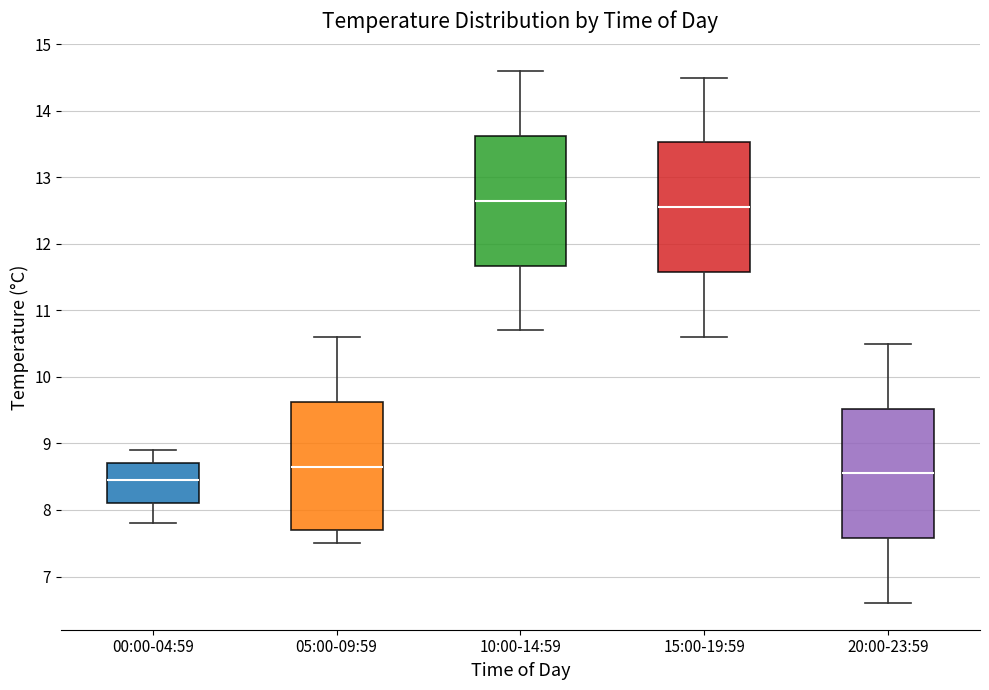

Reading left to right, read every box against the y-axis: the position of its median line, the range the box covers, and the ends of its whiskers. The values are not printed on the chart, so give them approximately, as read against the axis.

00:00-04:59: median 8.5, box 8.1 to 8.7, whiskers 7.8 to 8.9
05:00-09:59: median 8.7, box 7.7 to 9.6, whiskers 7.5 to 10.6
10:00-14:59: median 12.7, box 11.7 to 13.6, whiskers 10.7 to 14.6
15:00-19:59: median 12.6, box 11.6 to 13.5, whiskers 10.6 to 14.5
20:00-23:59: median 8.6, box 7.6 to 9.5, whiskers 6.6 to 10.5